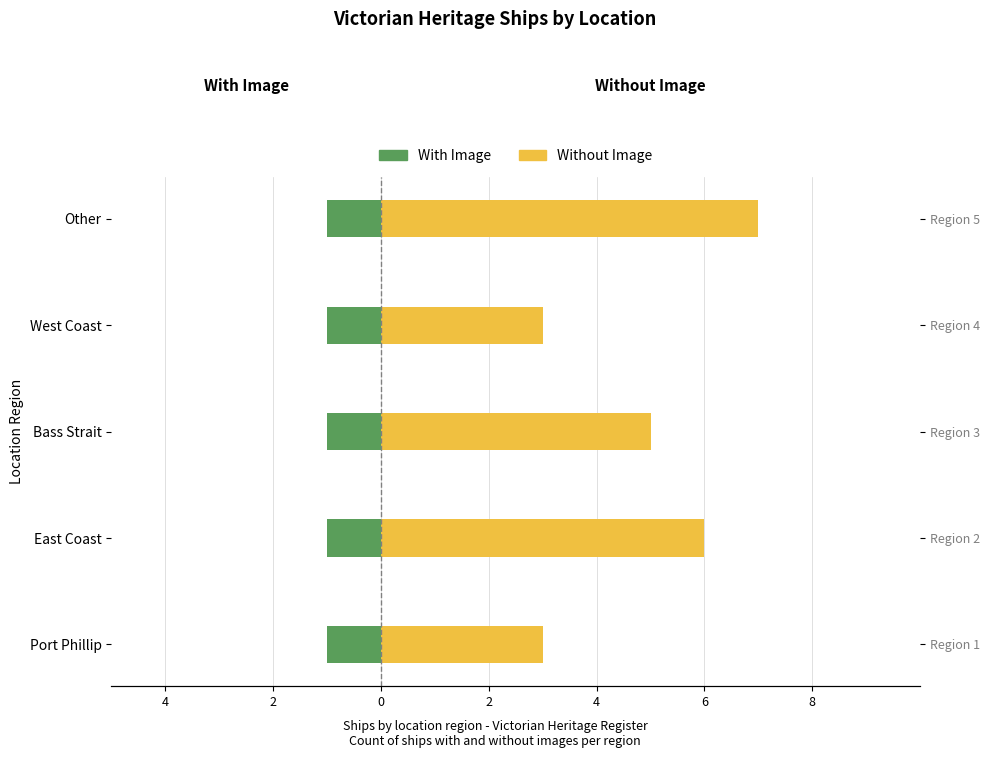

What is the difference between the second highest and second lowest values in the Without Image series?

3.0